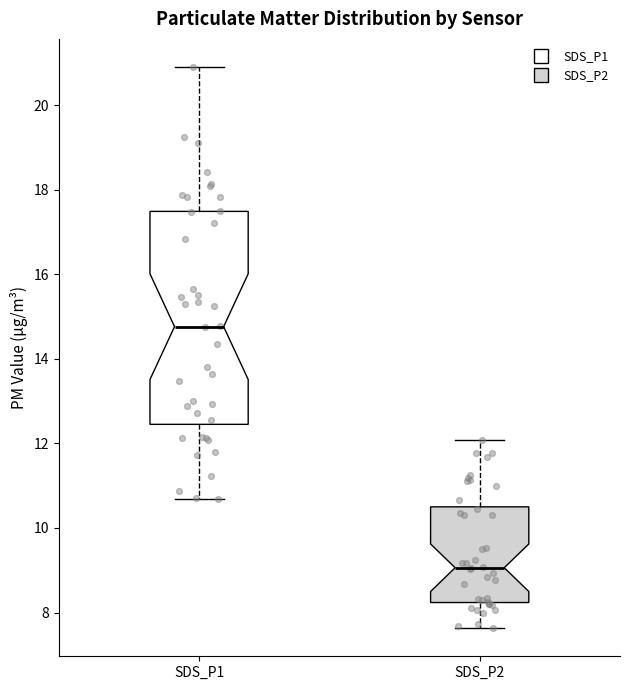

Which box has the highest median line?

SDS_P1